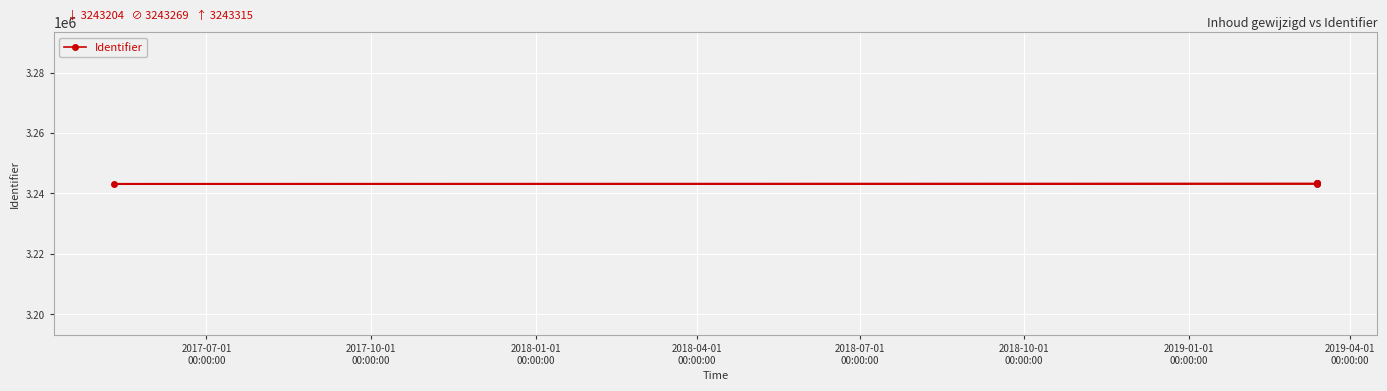

How many values are below 3243309?

2